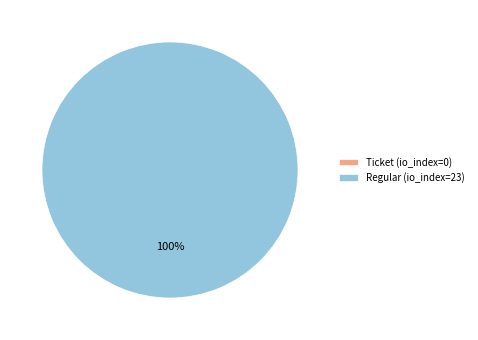

Do Ticket (io_index=0) and Regular (io_index=23) together represent more than half of the pie?

Yes